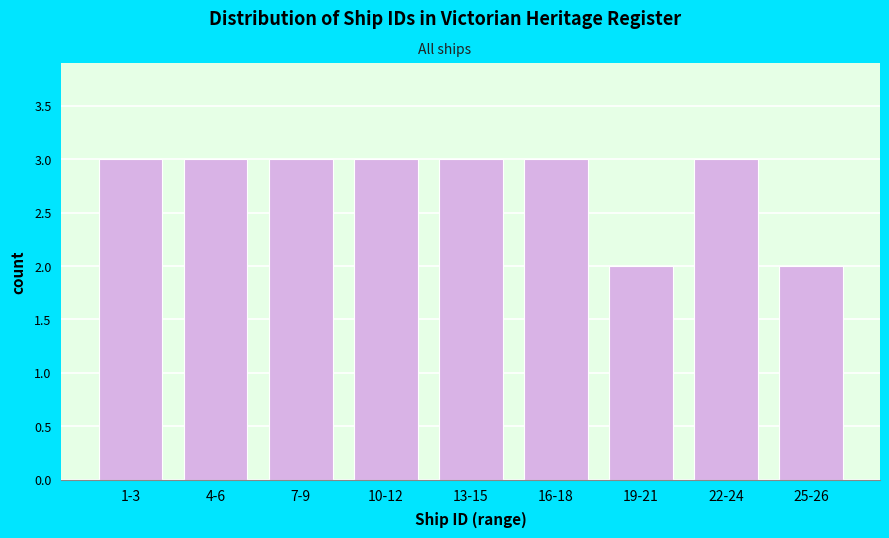

Reading left to right, what are all the values shown in this chart?

3	3	3	3	3	3	2	3	2